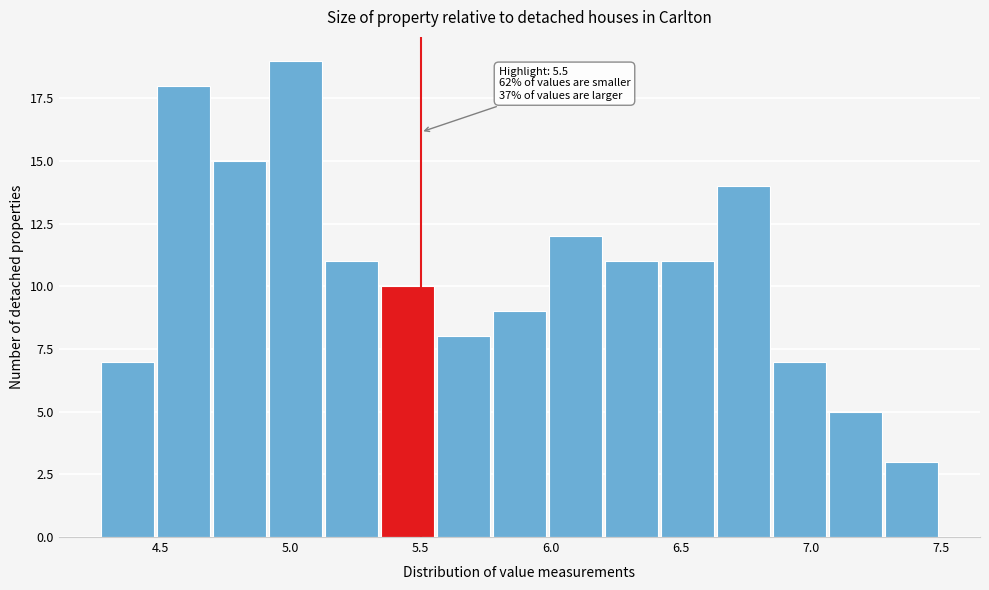

Which range on the x-axis has the tallest bar?

4.90 to 5.15